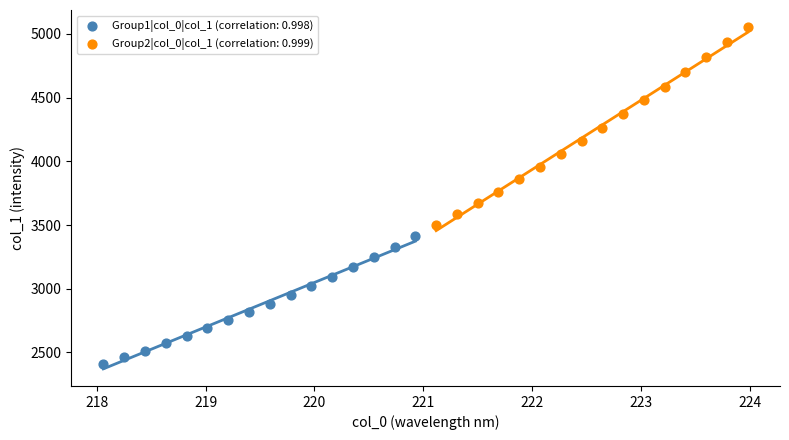

Which series reaches the minimum Y coordinate?

Group1|col_0|col_1 (correlation: 0.998)